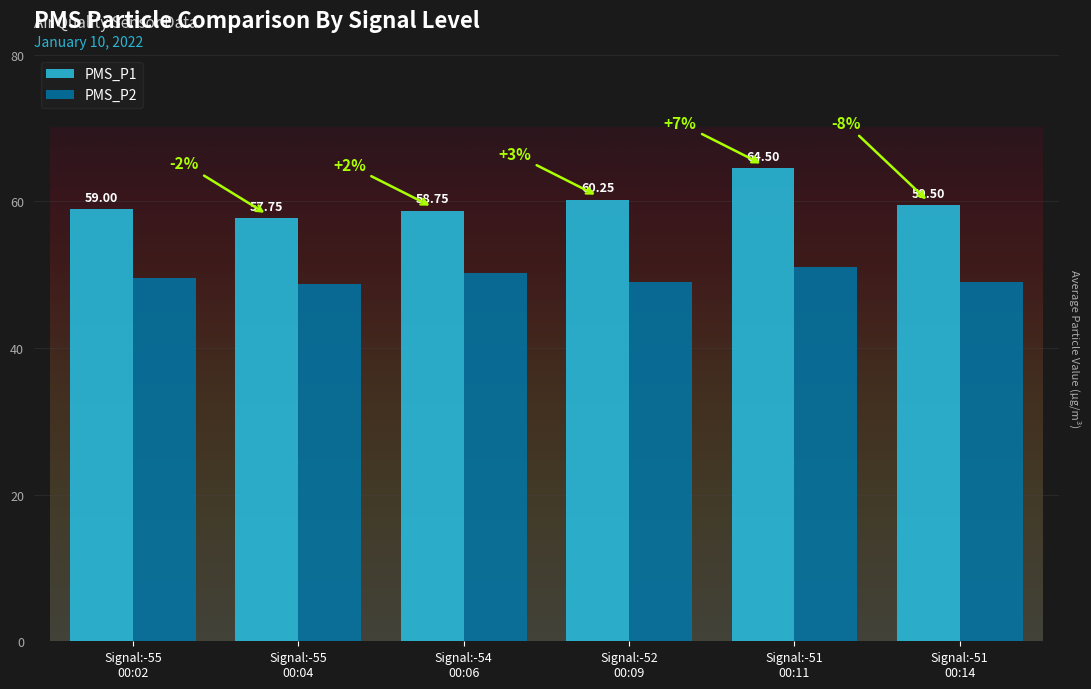

What is the label of the 3rd bar from the left?

Signal:-54
00:06